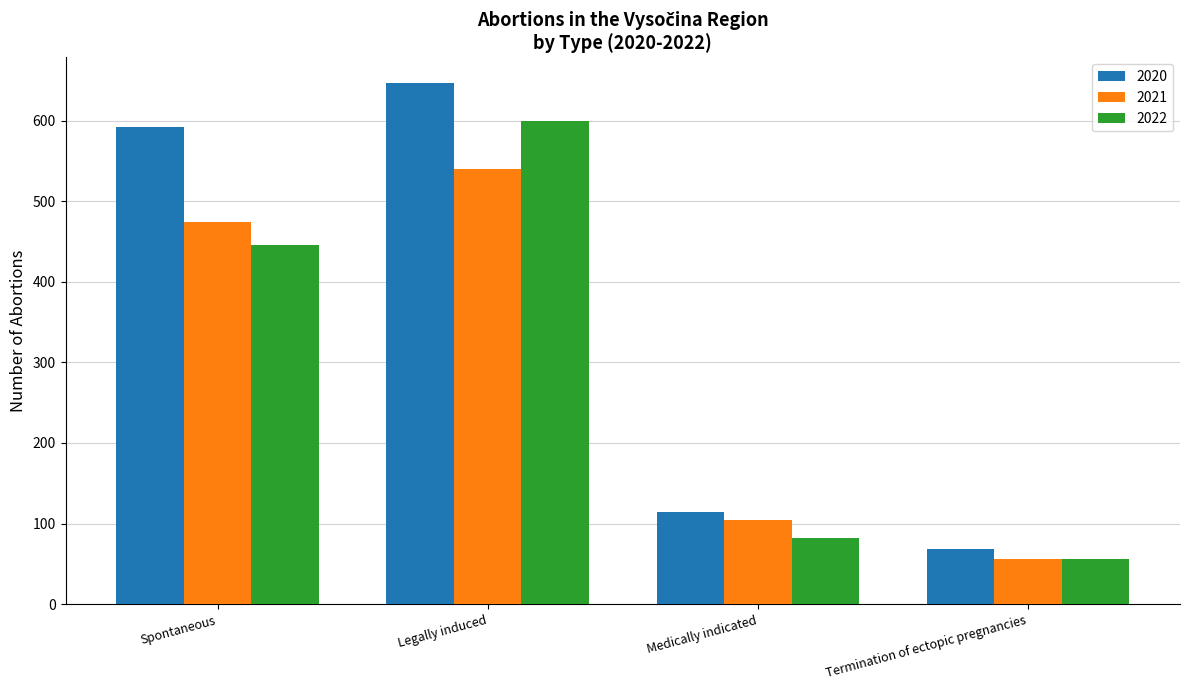

Which series has the largest total across all categories?

2020